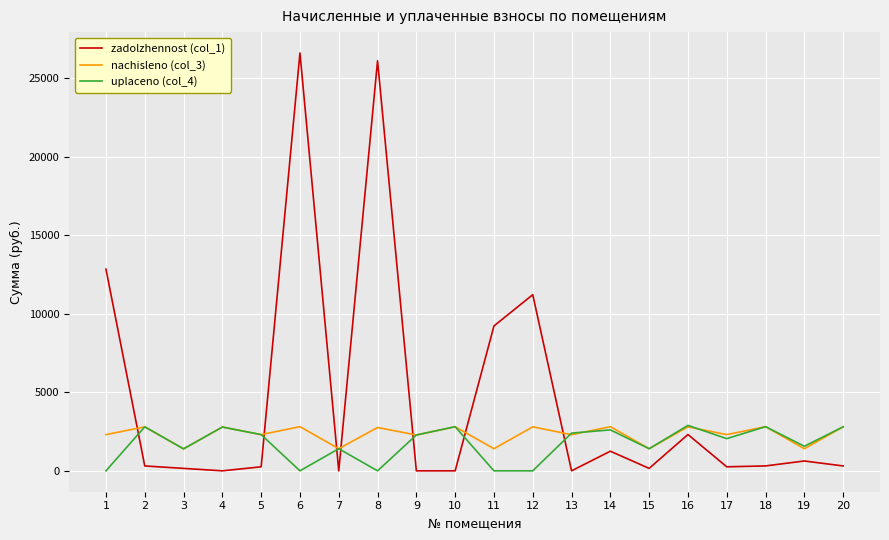

Which series has the largest total across all categories?

zadolzhennost (col_1)